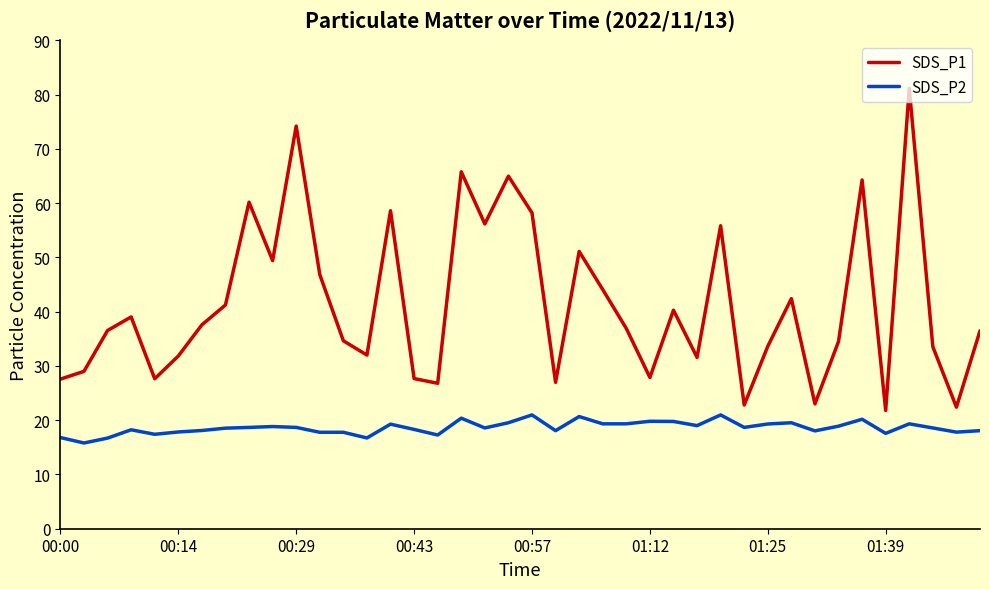

True or false: SDS_P2 and SDS_P1 cross at least once.

False